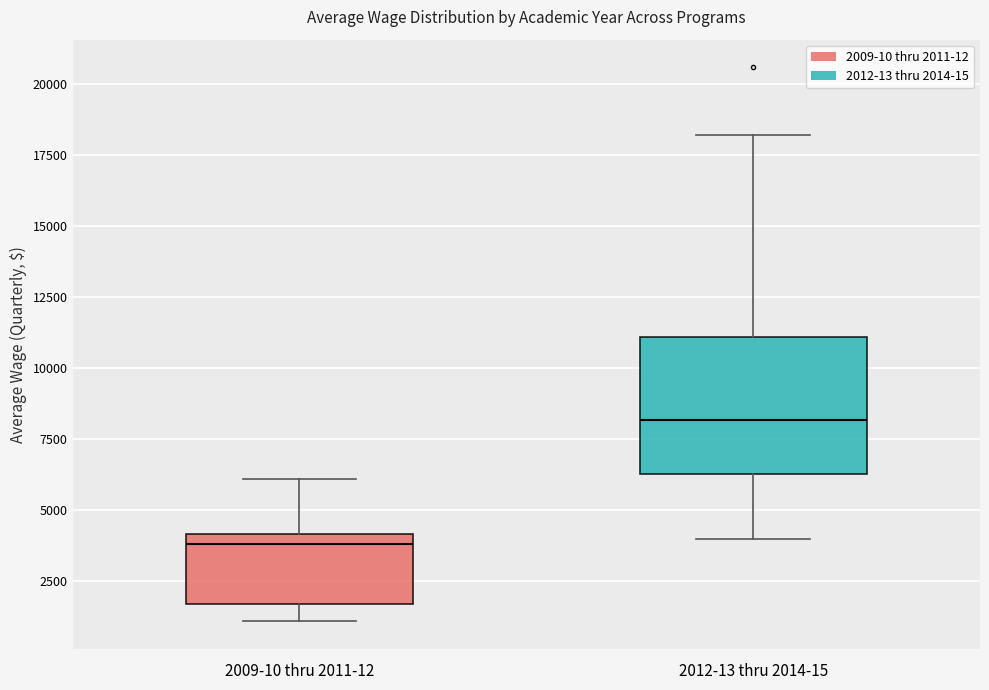

Where does the lower whisker of the box for 2012-13 thru 2014-15 end on the y-axis? The values are not printed on the chart, so give them approximately, as read against the axis.

4000